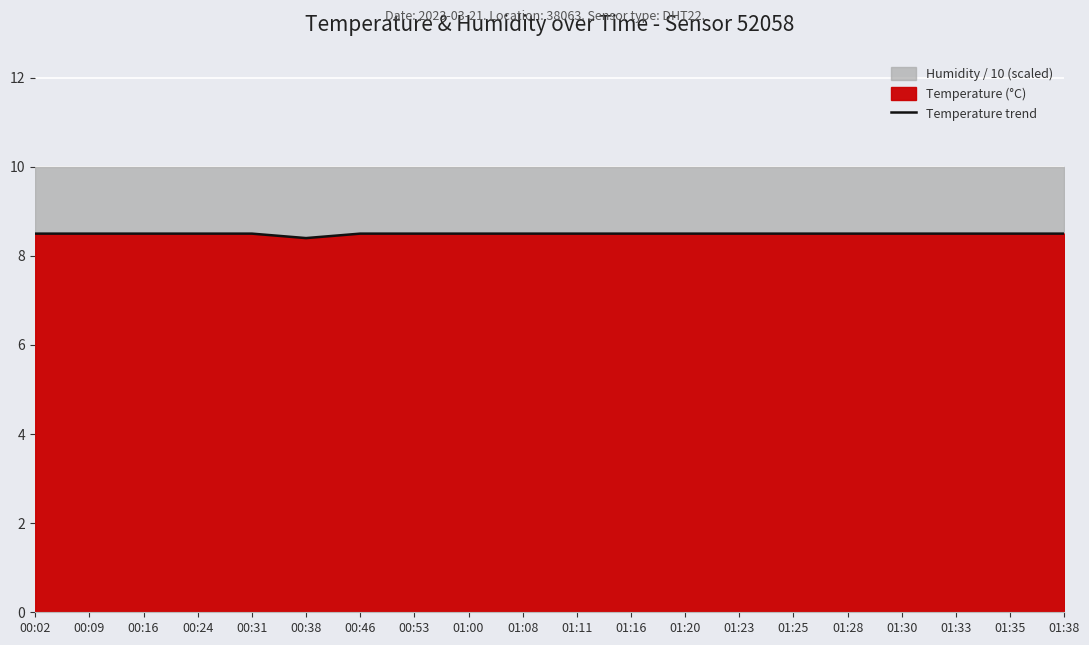

What is the greatest value displayed?

8.5